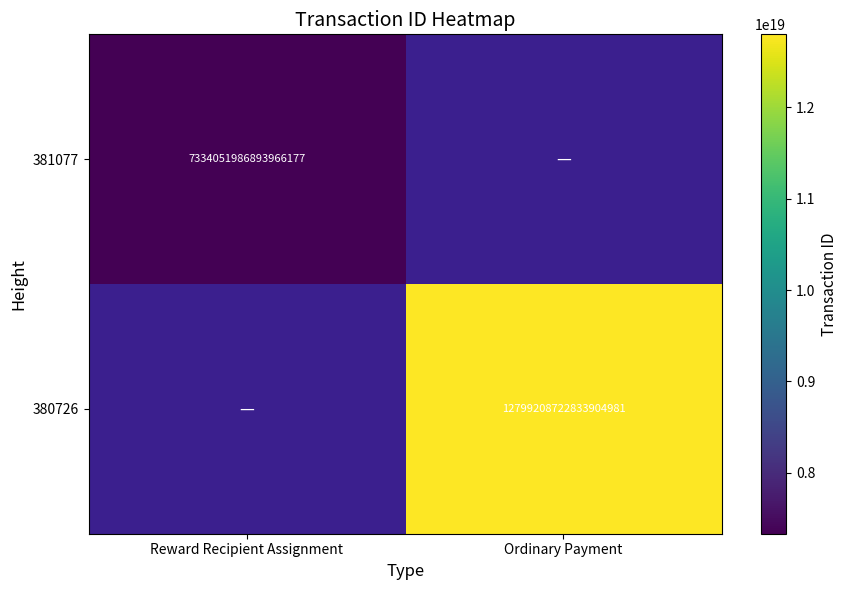

Is it true that 380726 equals 17391046853435191296 at Ordinary Payment?

False